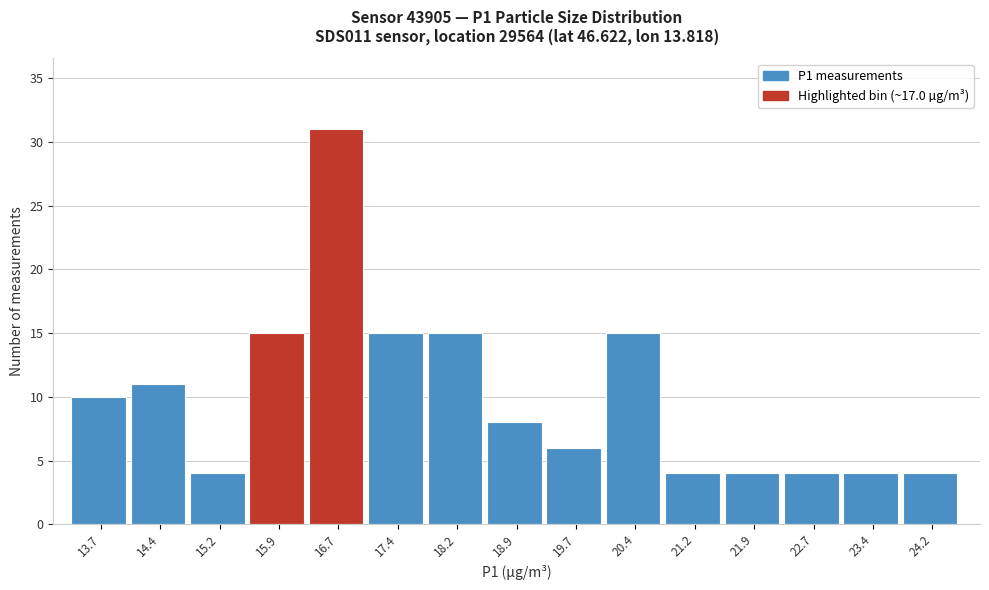

Reading left to right, transcribe all the data shown in this chart.

13.7=10	14.4=11	15.2=4	15.9=15	16.7=31	17.4=15	18.2=15	18.9=8	19.7=6	20.4=15	21.2=4	21.9=4	22.7=4	23.4=4	24.2=4